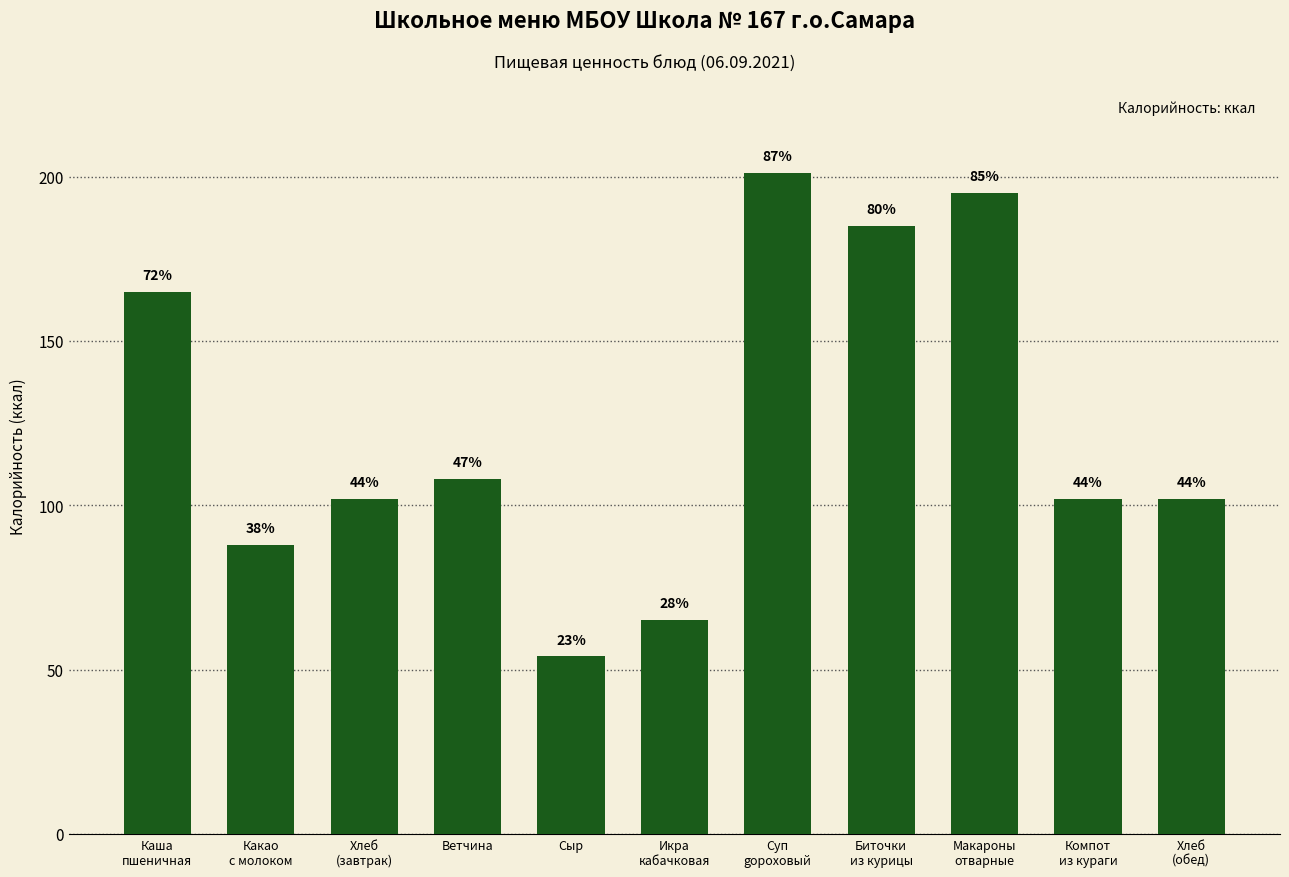

Are the bars grouped side by side (vs. stacked)?

No